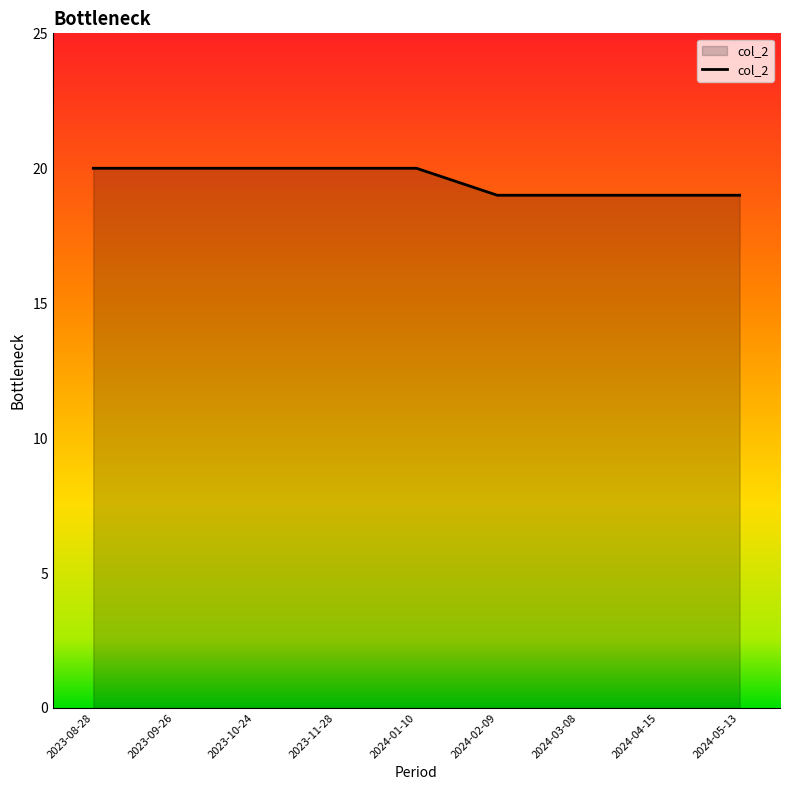

The chart shows a value of 20 at 2023-09-26. True or false?

True